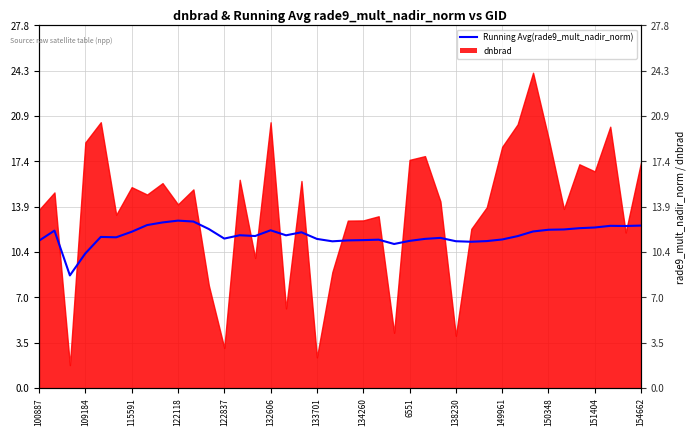

How many values exceed 11?

38